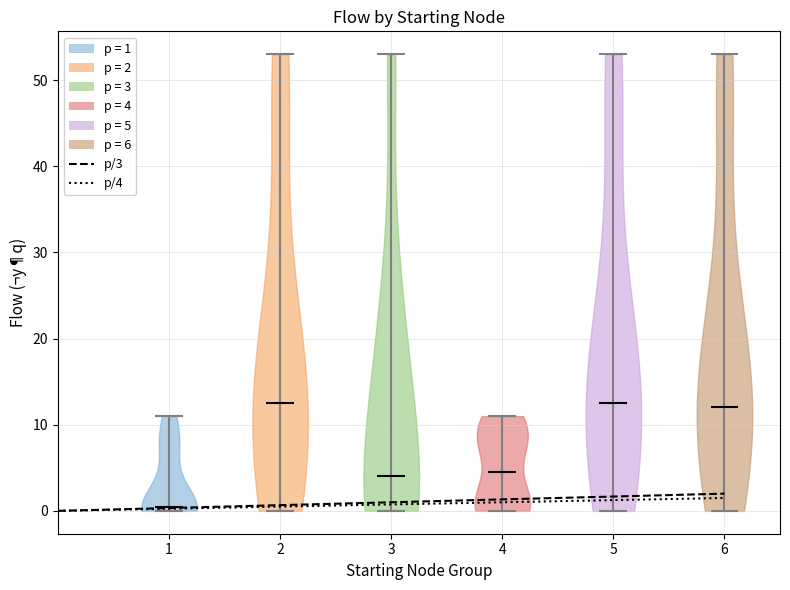

What is the lowest point the violin at x = 4 reaches on the y-axis? The values are not printed on the chart, so give them approximately, as read against the axis.

0